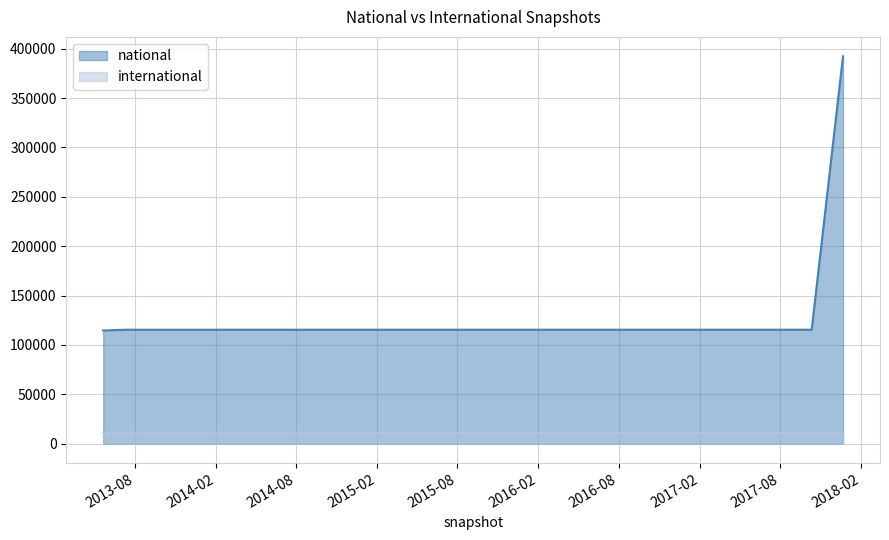

List the labels in order of international value, smallest first.

2013-05-21, 2013-07-09, 2013-12-20, 2013-09-10, 2015-10-01, 2016-12-27, 2015-07-03, 2015-01-19, 2017-12-22, 2014-03-28, 2015-04-09, 2014-09-08, 2016-10-07, 2016-07-04, 2016-01-04, 2016-04-05, 2017-10-12, 2017-07-24, 2017-04-12